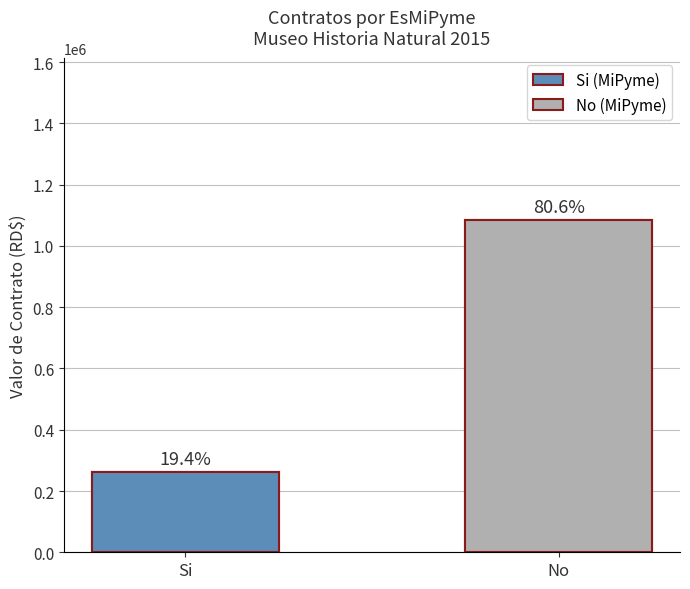

Between Si and No, which is larger?

No